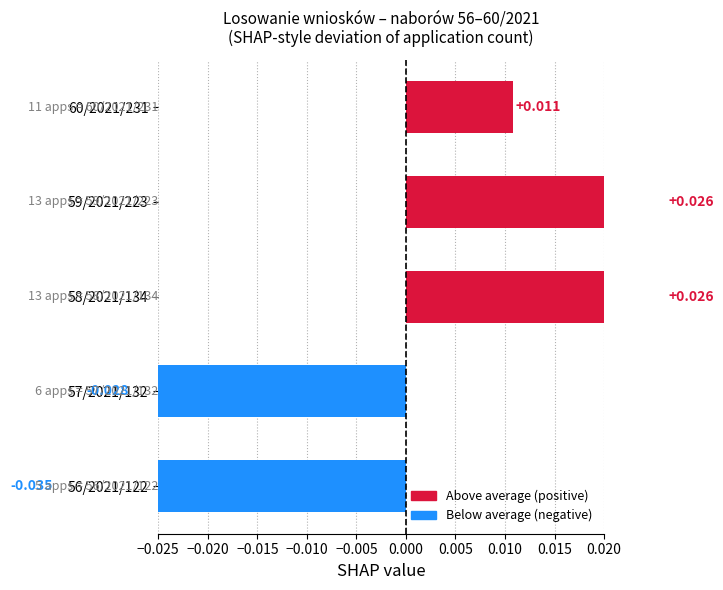

Count the values in the range 0 to 1.

3